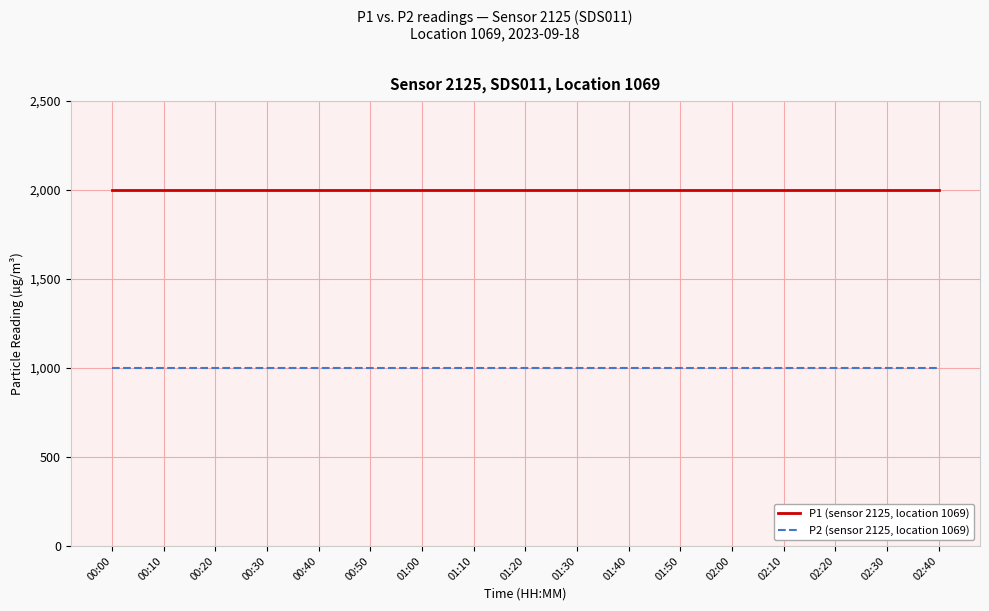

True or false: P2 (sensor 2125, location 1069) and P1 (sensor 2125, location 1069) cross at least once.

False